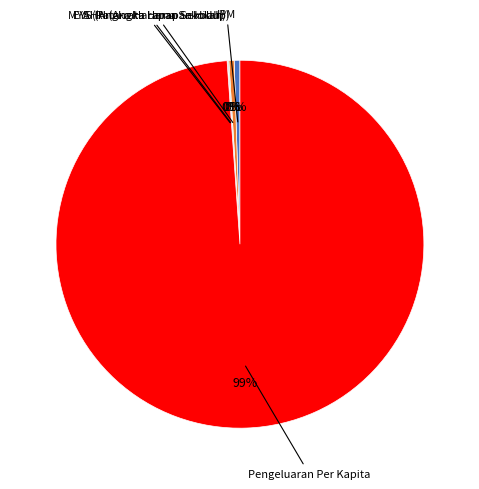

Does any single category account for the majority?

Yes